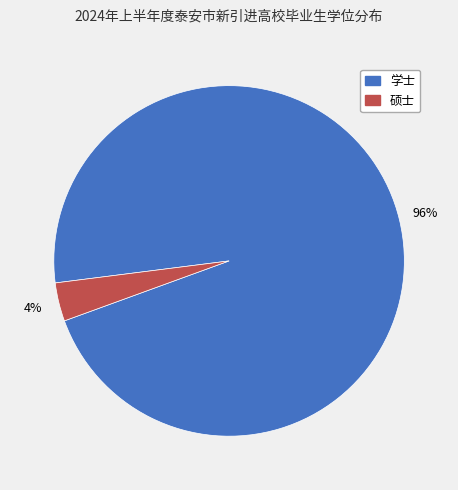

Between 硕士 and 学士, which is larger?

学士